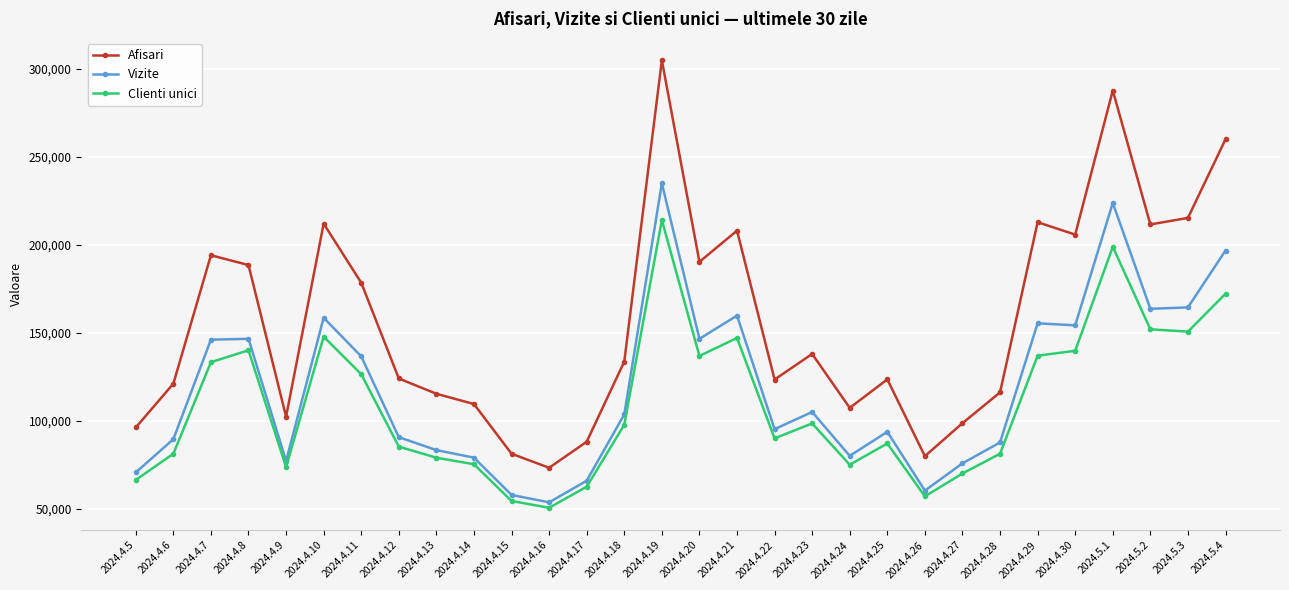

Which category has the highest value in the Afisari series?

2024.4.19